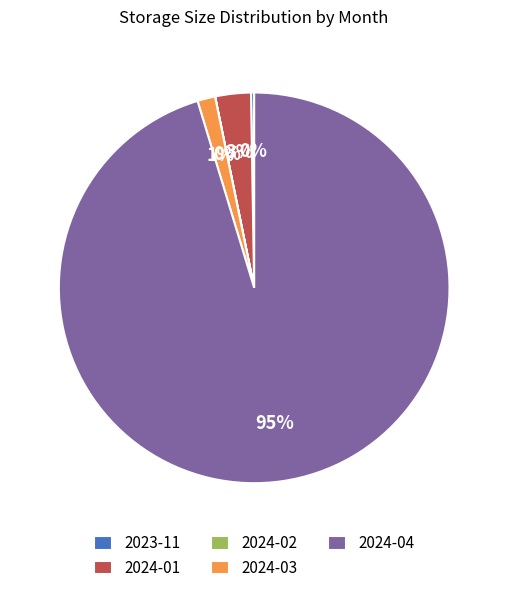

Which has a higher value, 2024-03 or 2024-01?

2024-01